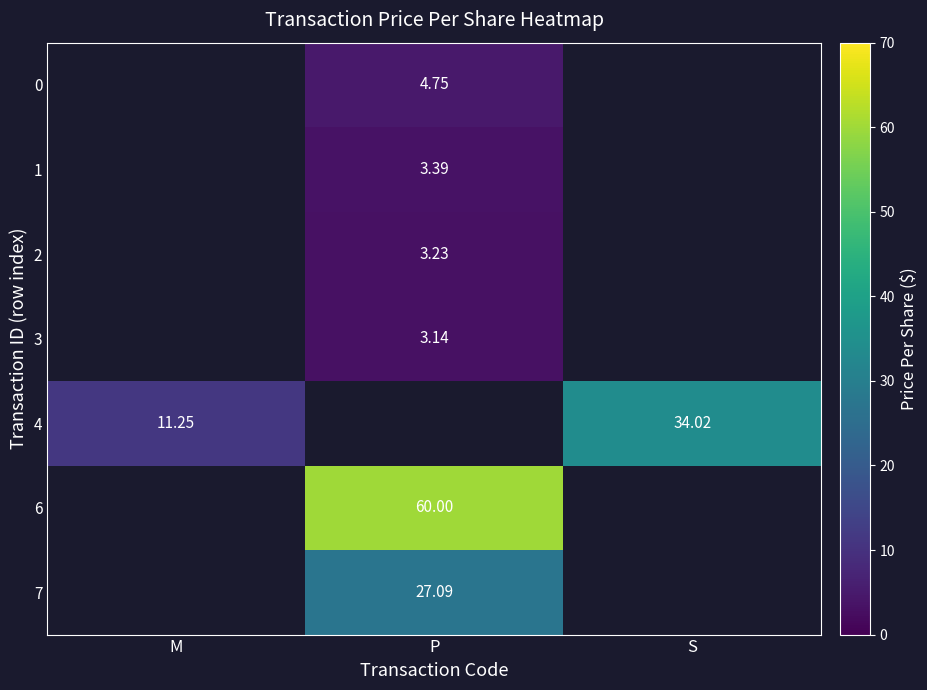

Which category has the lowest value across all series?

P